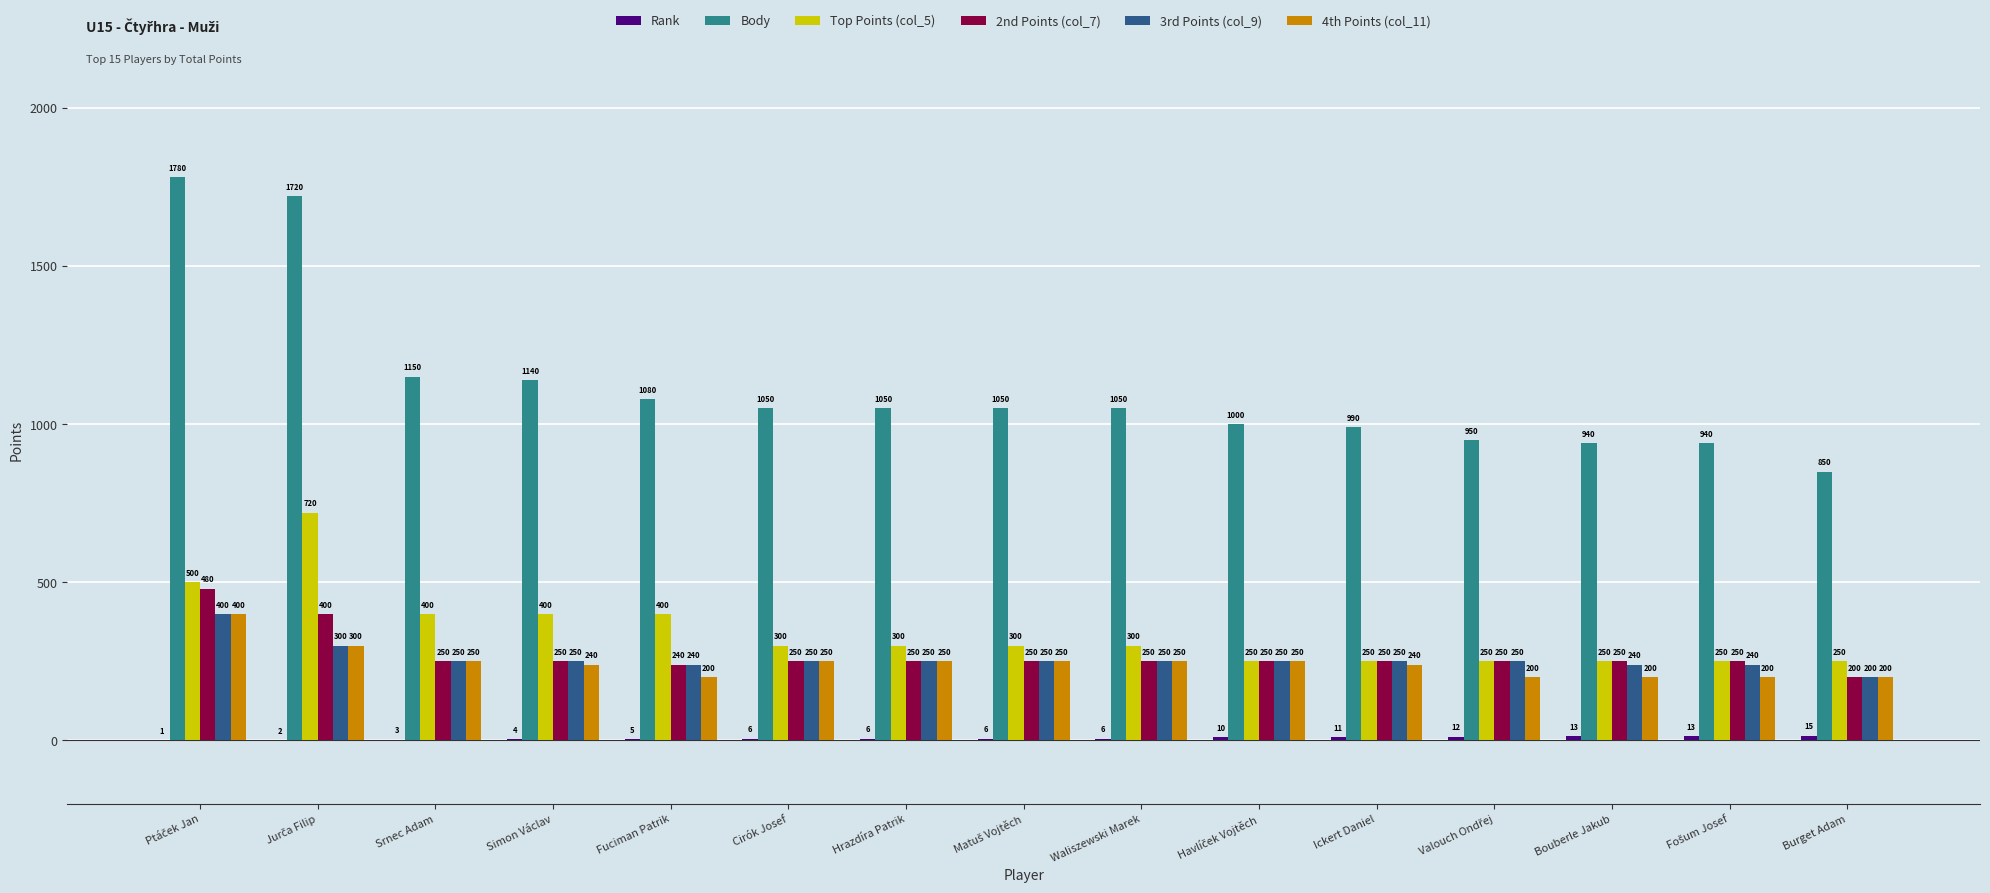

True or false: 3rd Points (col_9) has a value of 250 at Hrazdíra Patrik.

True